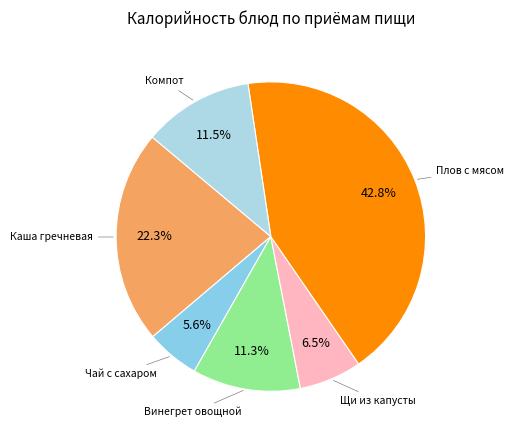

Approximately how many times larger is the value at Чай с сахаром compared to Компот?

0.5